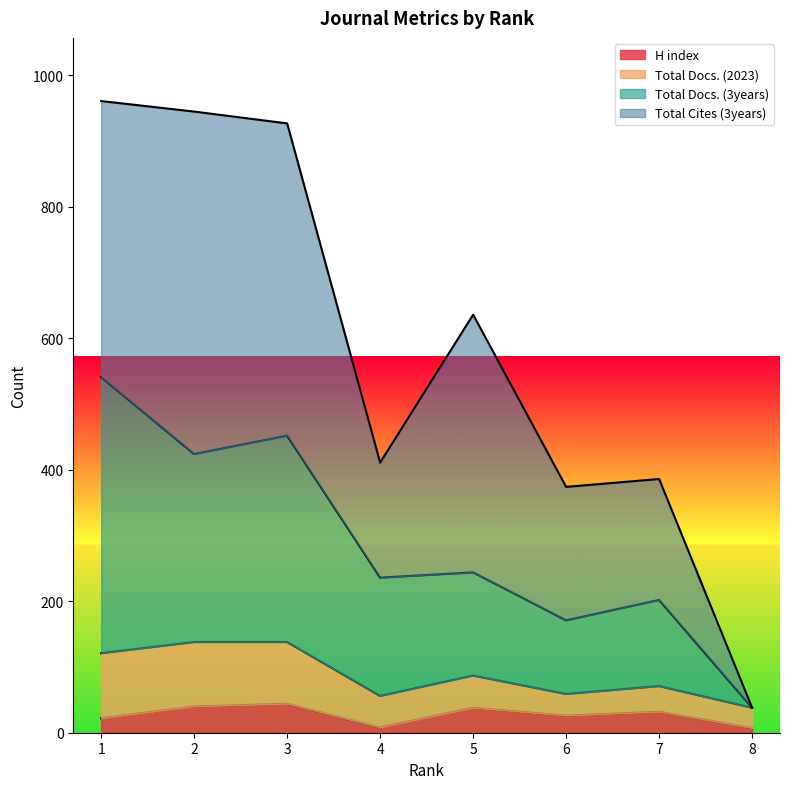

What are all the series names shown in the legend?

H index, Total Docs. (2023), Total Docs. (3years), Total Cites (3years)